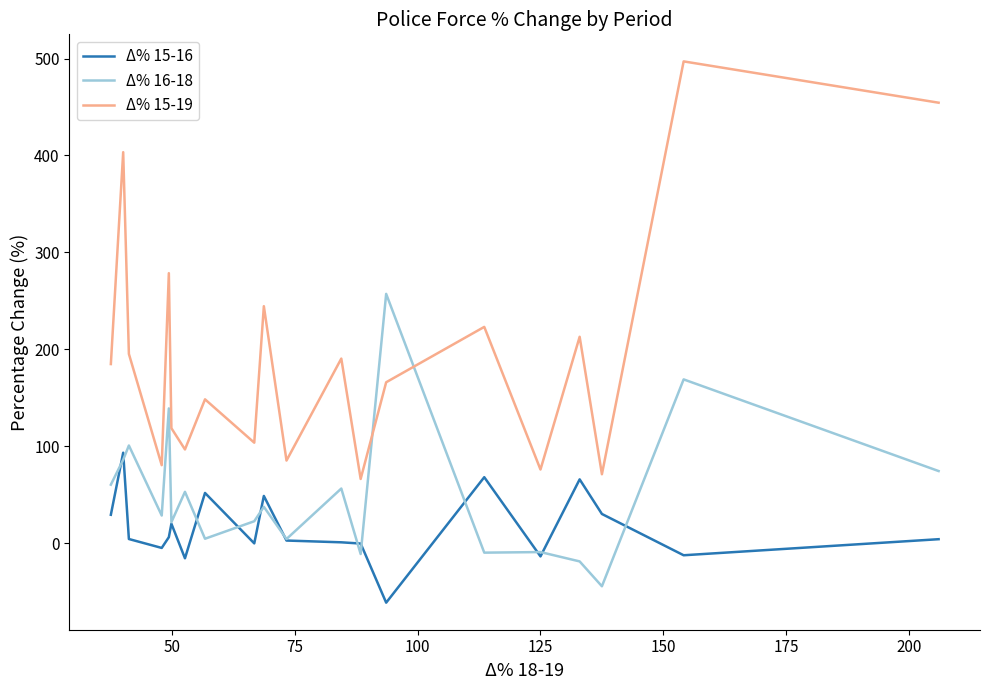

What is the minimum value shown in the chart?

-61.5